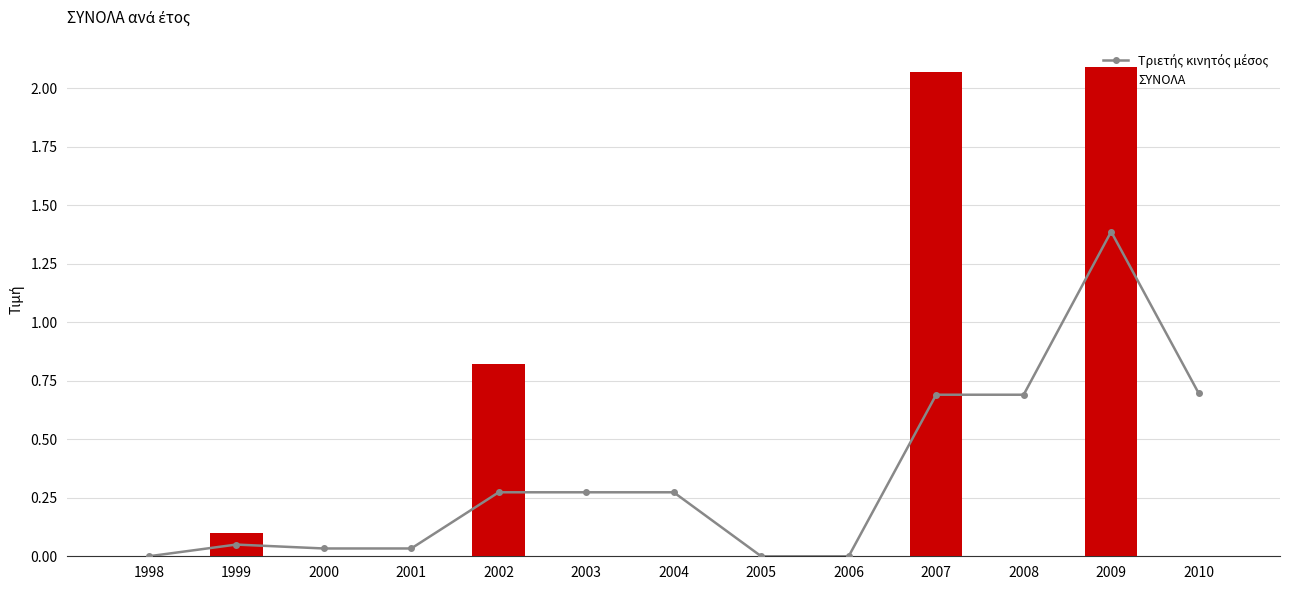

True or false: Τριετής κινητός μέσος has a value of 0.4 at 2003.

False